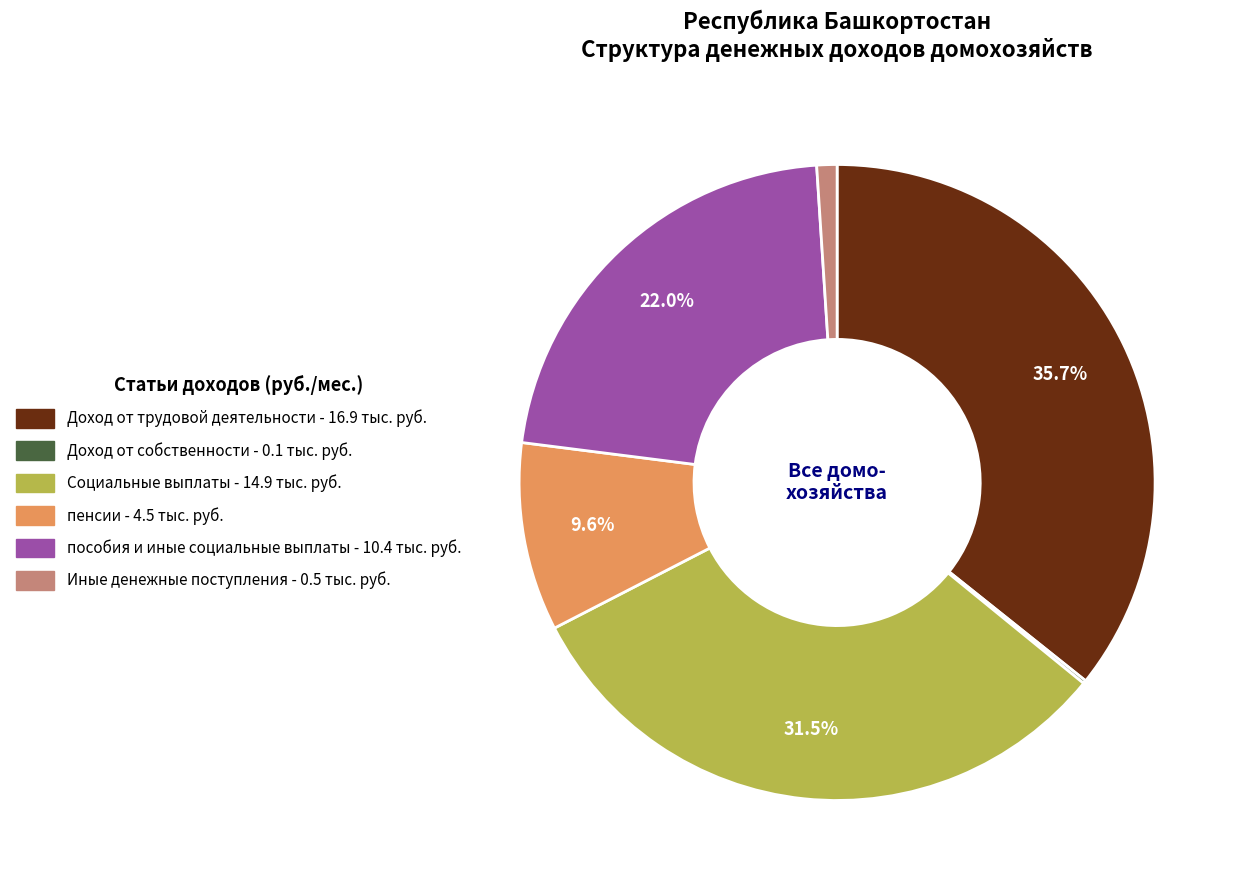

Is there any slice that represents more than half of the pie?

No